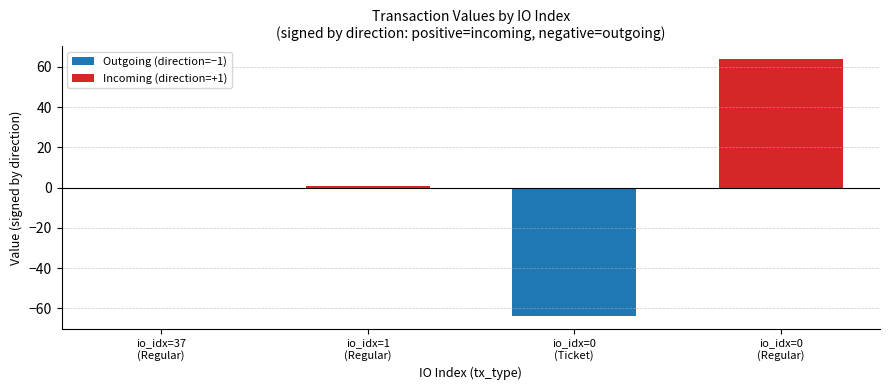

What is the minimum value for Outgoing (direction=−1)?

-63.8